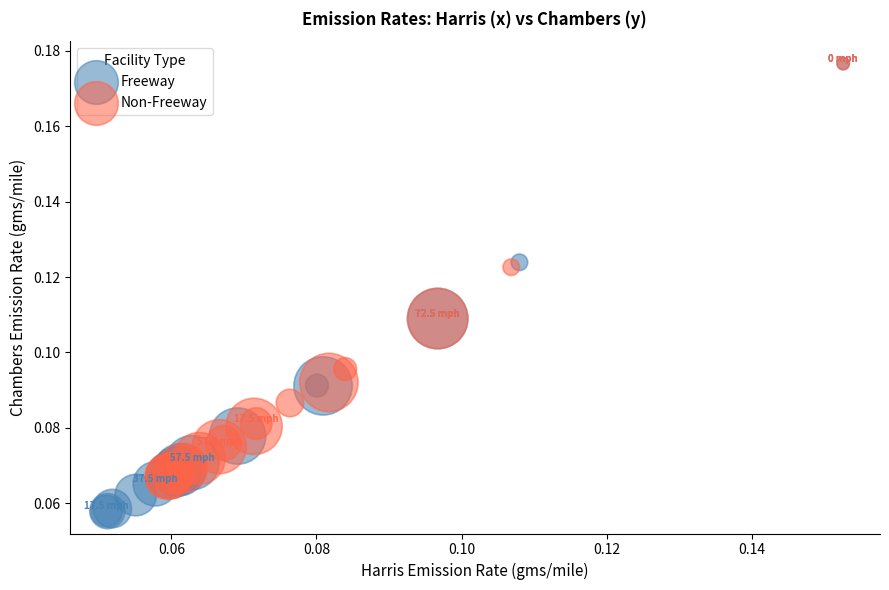

Which series has the widest spread of Y values?

Freeway